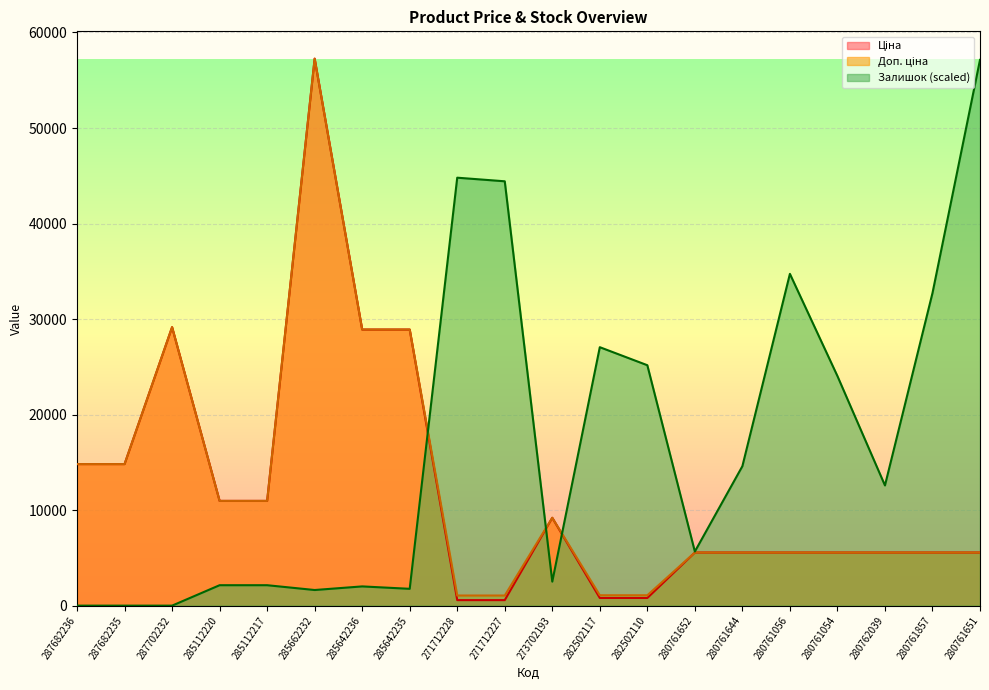

What position from the right is 287682236?

20